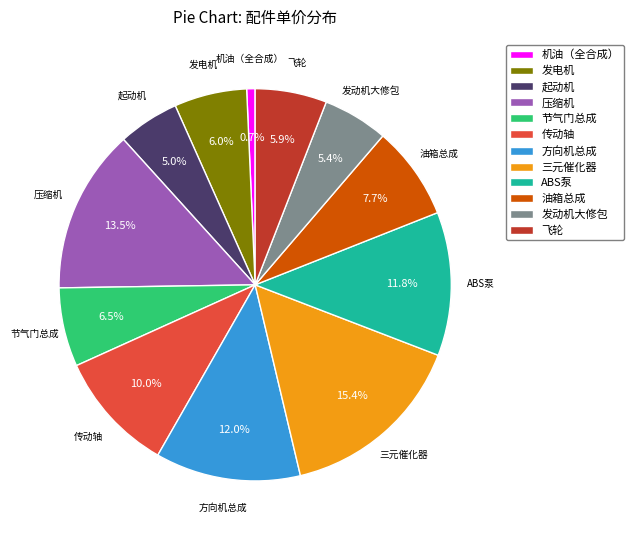

What percentage is the 三元催化器 slice, to the nearest percent?

15%